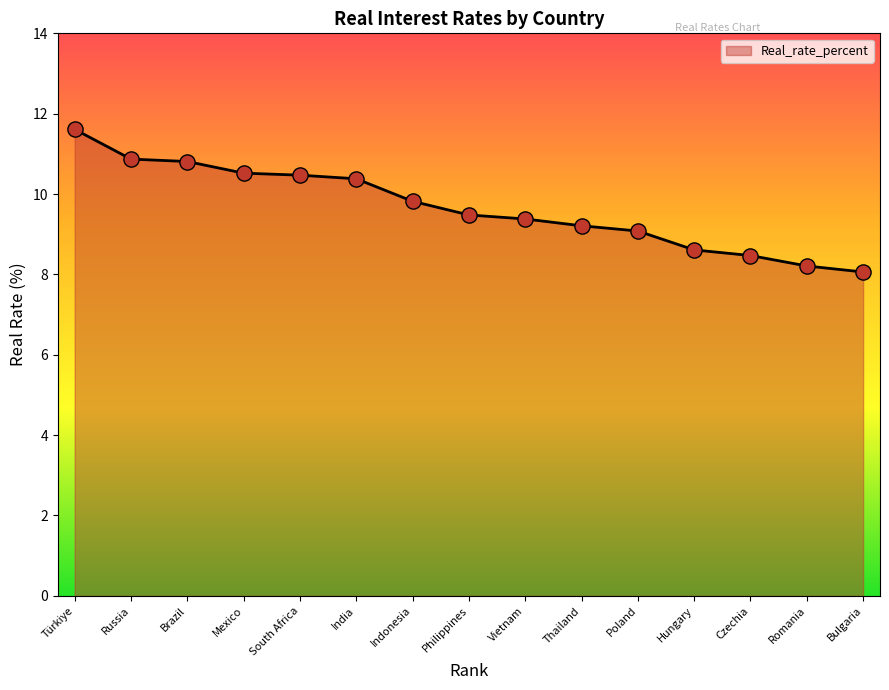

What is the change in value from Indonesia to Romania?

-1.6